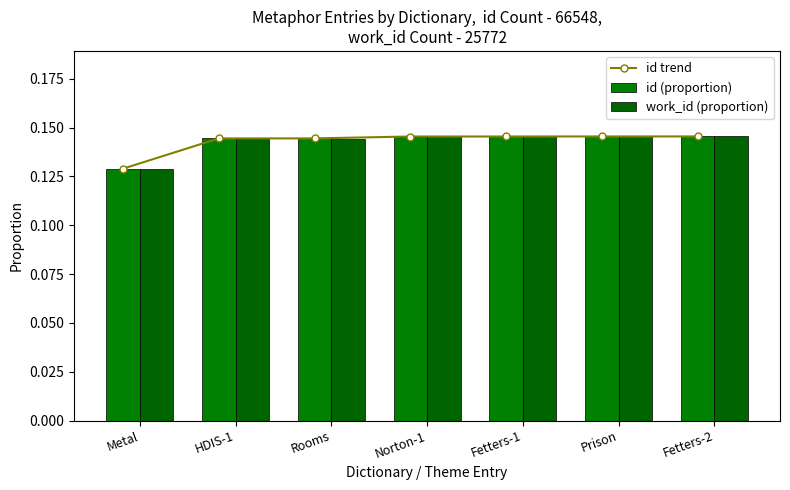

Which series has the widest spread of values?

work_id (proportion)